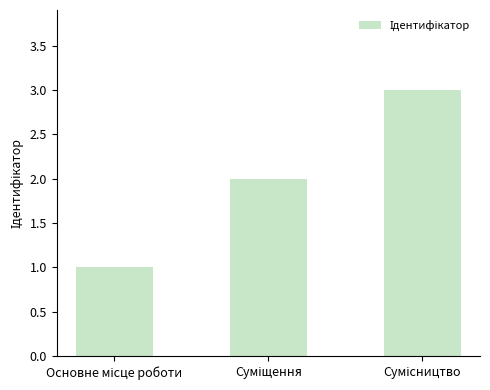

What is the greatest value displayed?

3